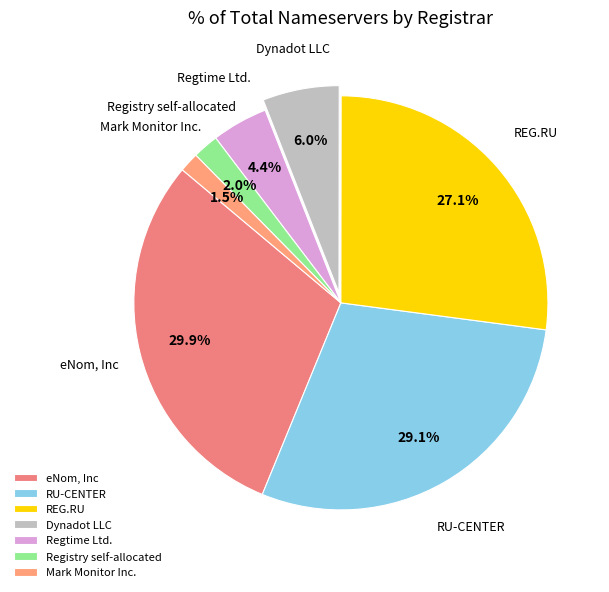

What percentage is the Registry self-allocated slice, to the nearest percent?

2%